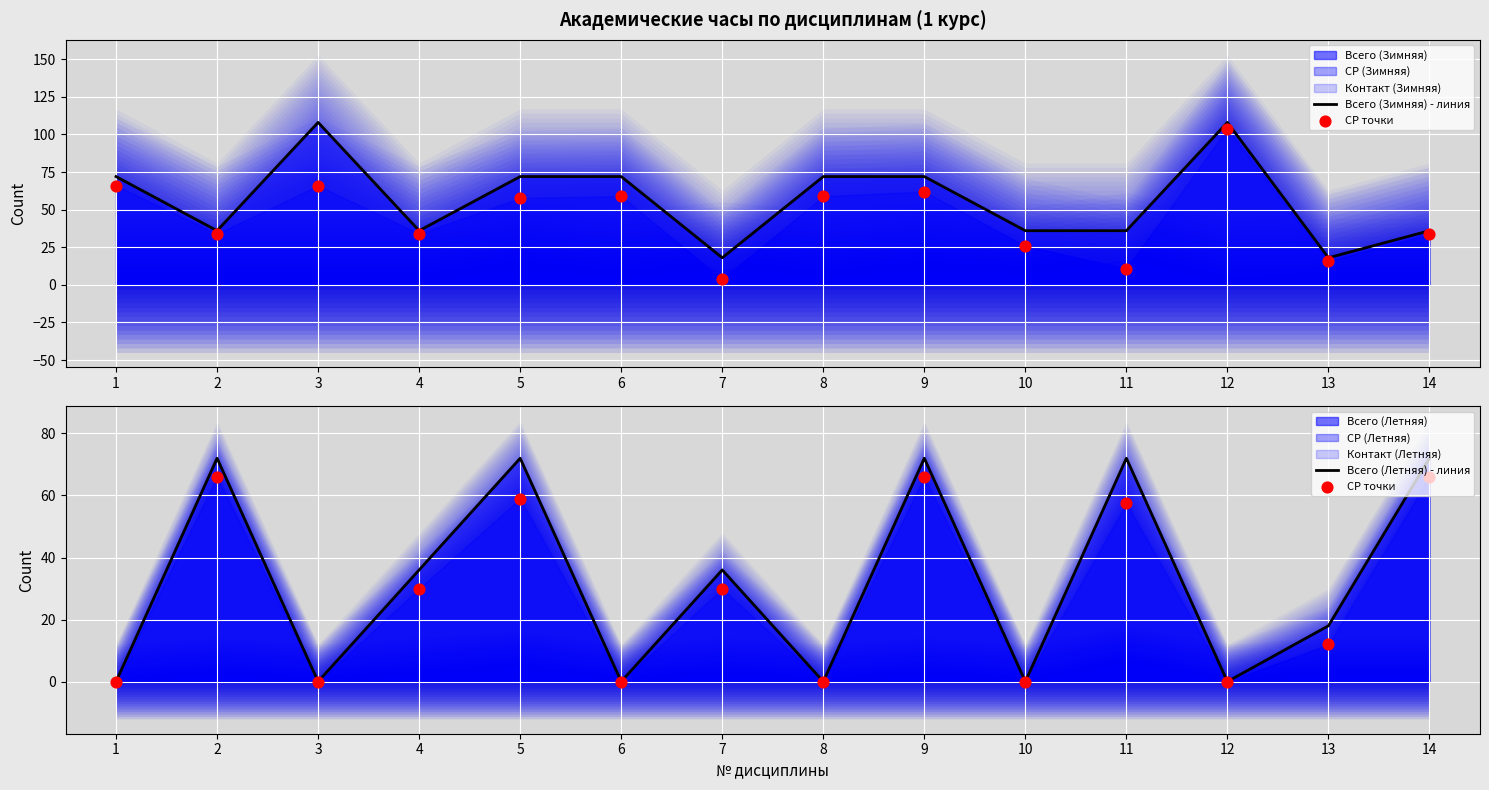

Which series contains the lowest Y value?

СР точки